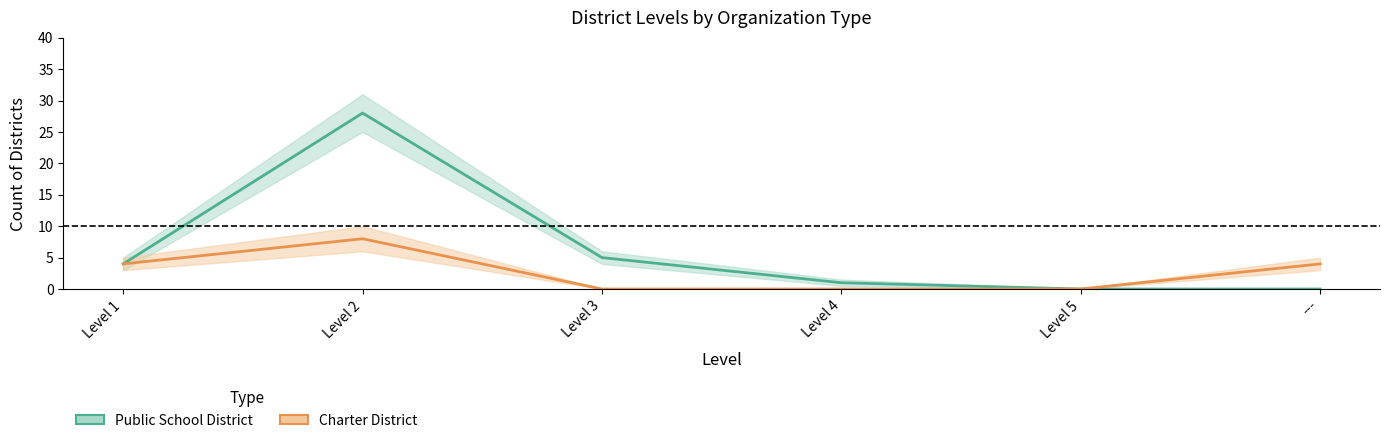

What is the maximum value for Charter District?

8